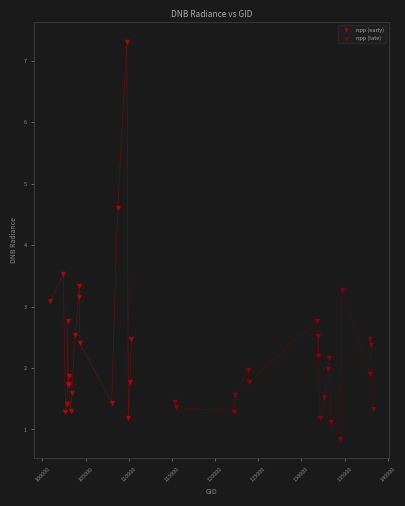

Which series has the largest Y range (max minus min)?

npp (early)